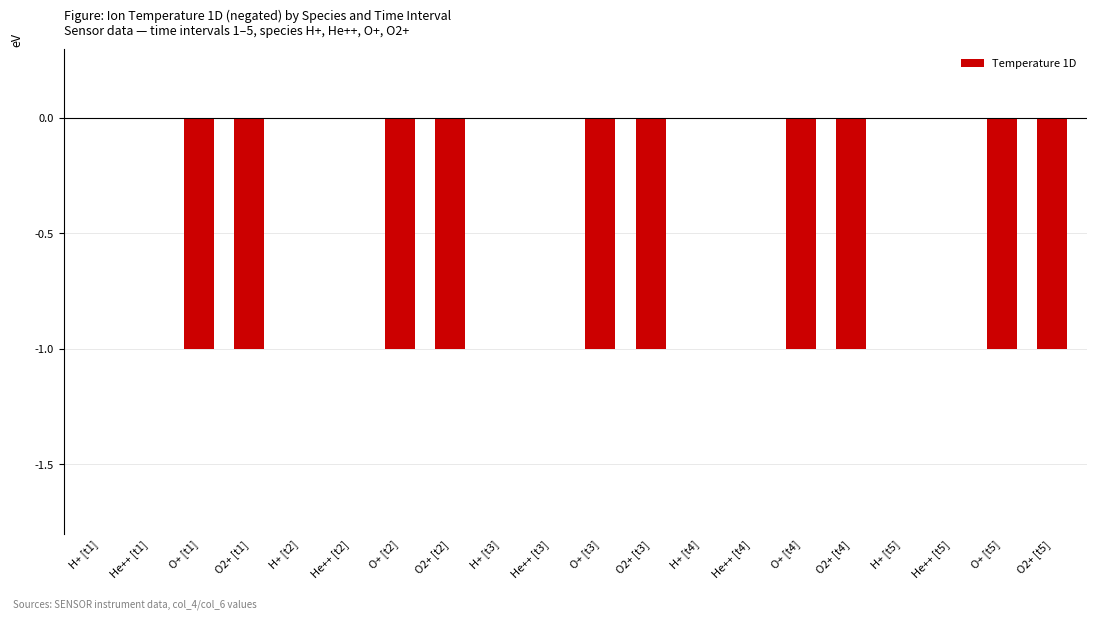

Which has a higher value, O+ [t4] or He++ [t1]?

He++ [t1]